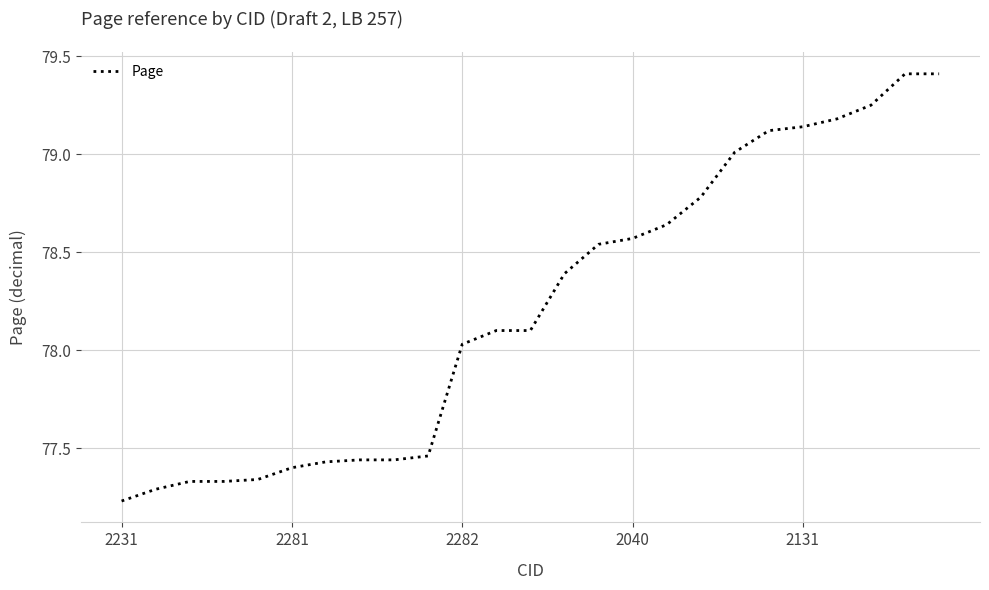

What is the greatest value displayed?

79.4